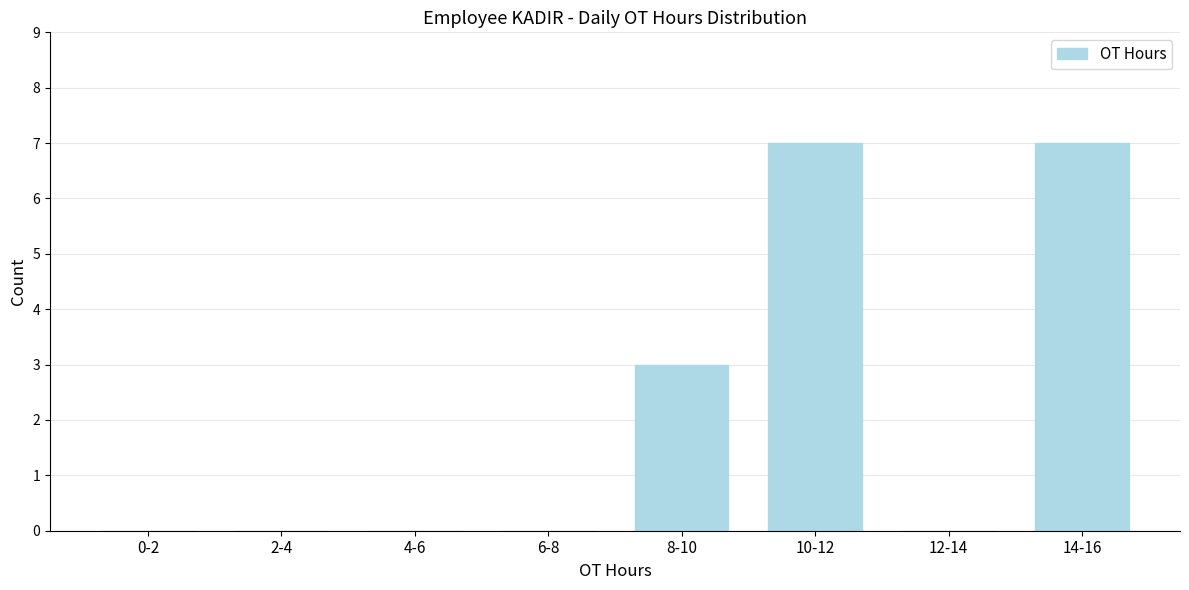

Reading left to right, what are all the values shown in this chart?

0-2=0	2-4=0	4-6=0	6-8=0	8-10=3	10-12=7	12-14=0	14-16=7